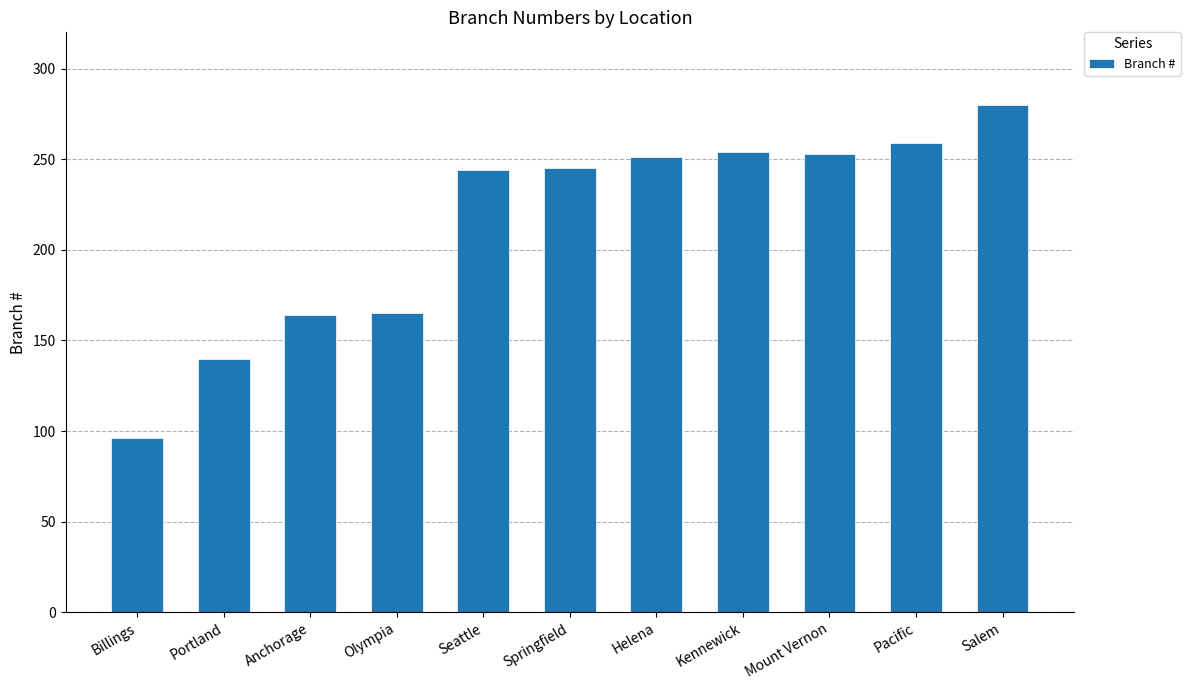

What is the minimum value shown in the chart?

96